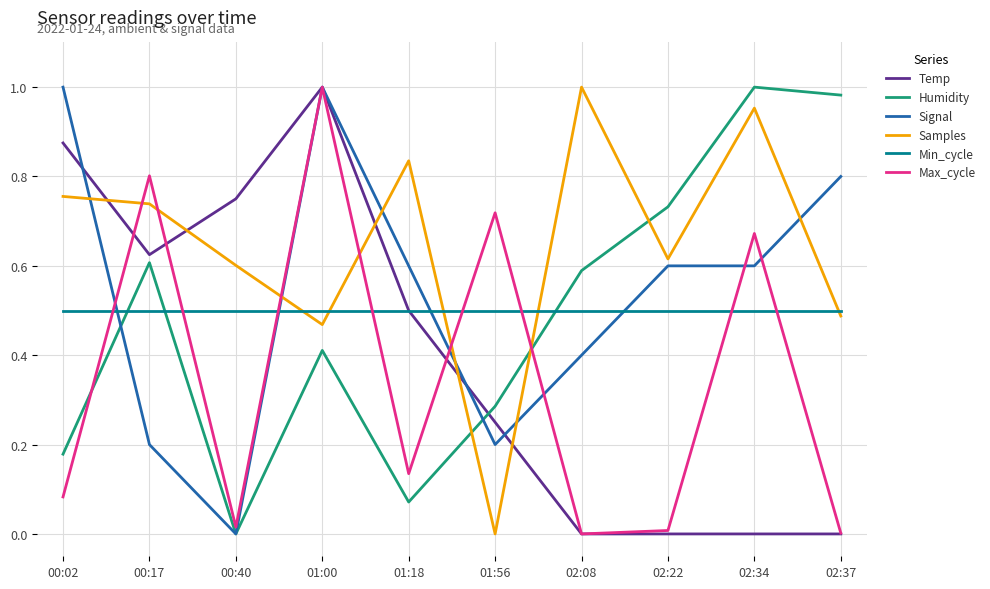

At which category is the sum across all series the highest?

01:00